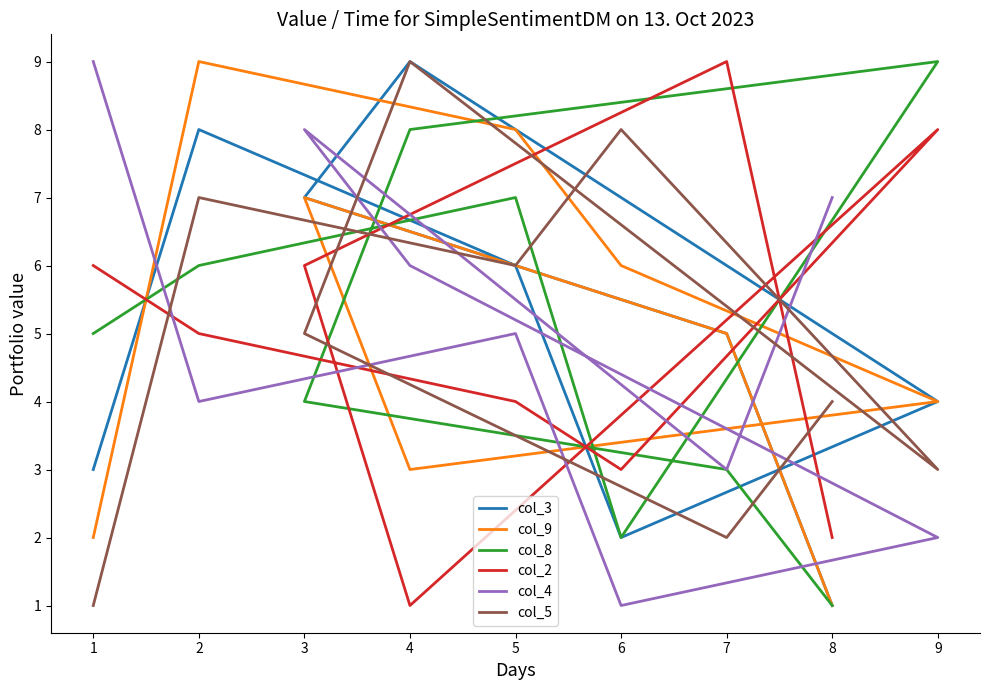

Reading left to right, extract all data points from this chart.

col_3: 3	8	6	2	4	9	7	5	1
col_9: 2	9	8	6	4	3	7	5	1
col_8: 5	6	7	2	9	8	4	3	1
col_2: 6	5	4	3	8	1	6	9	2
col_4: 9	4	5	1	2	6	8	3	7
col_5: 1	7	6	8	3	9	5	2	4